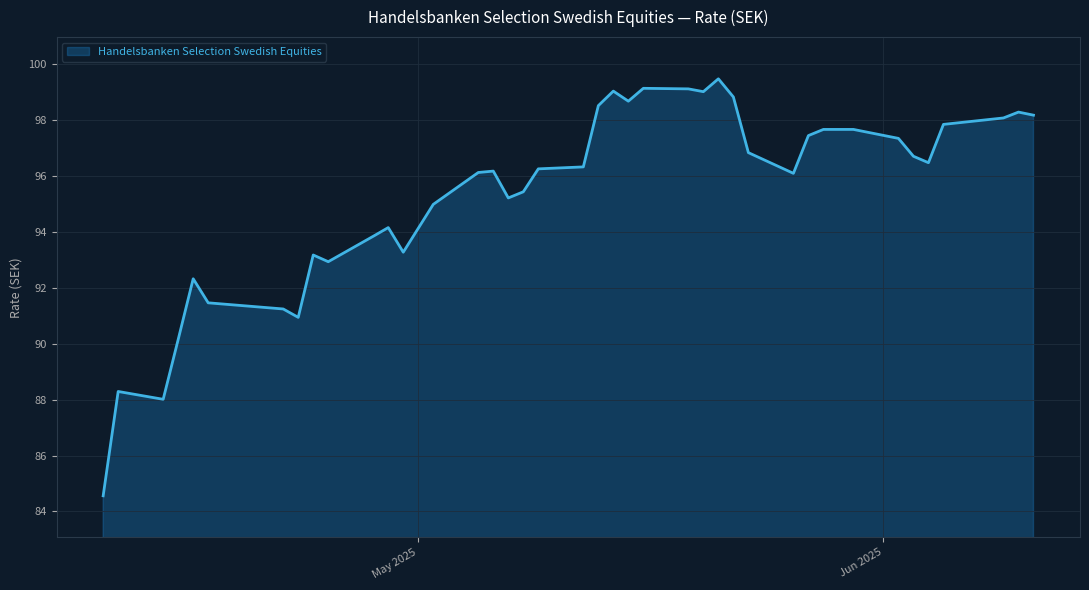

True or false: the data has more than 1 interior local peaks.

True